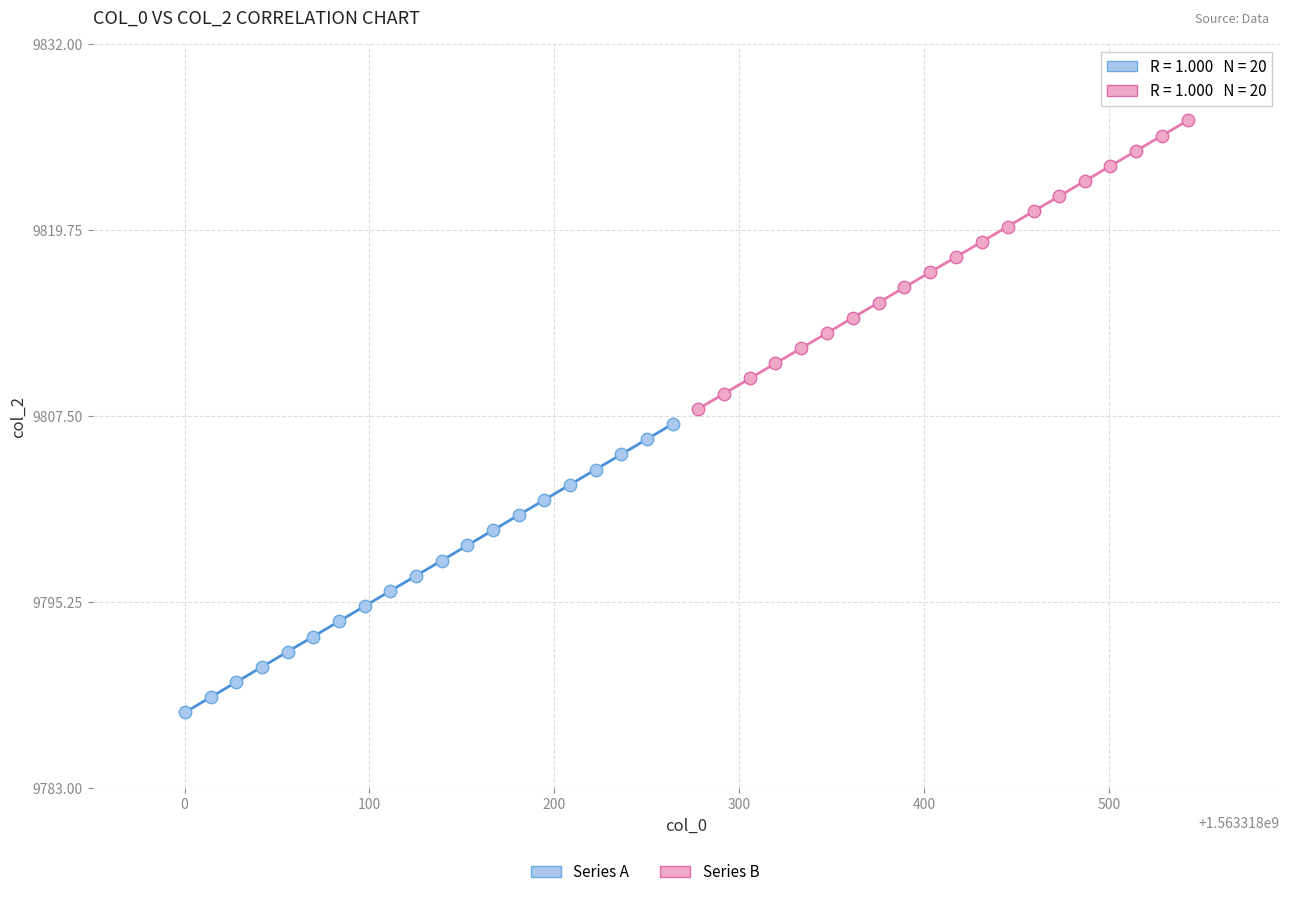

Which series contains the highest Y value?

Series B